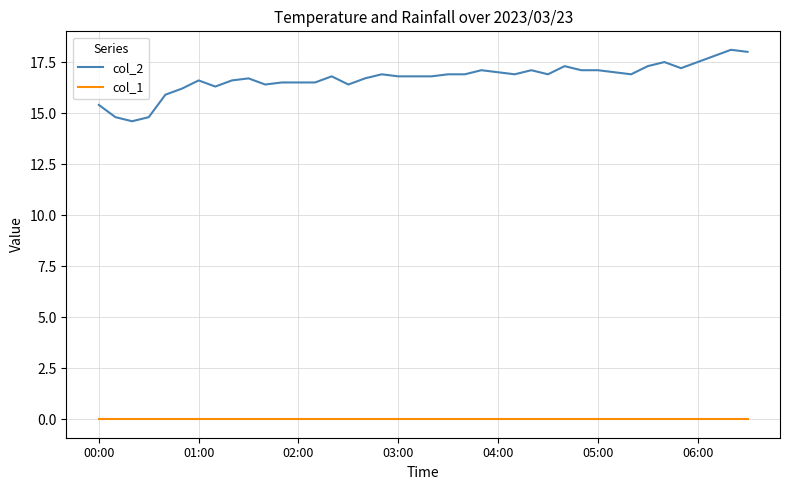

Which series has the largest total across all categories?

col_2